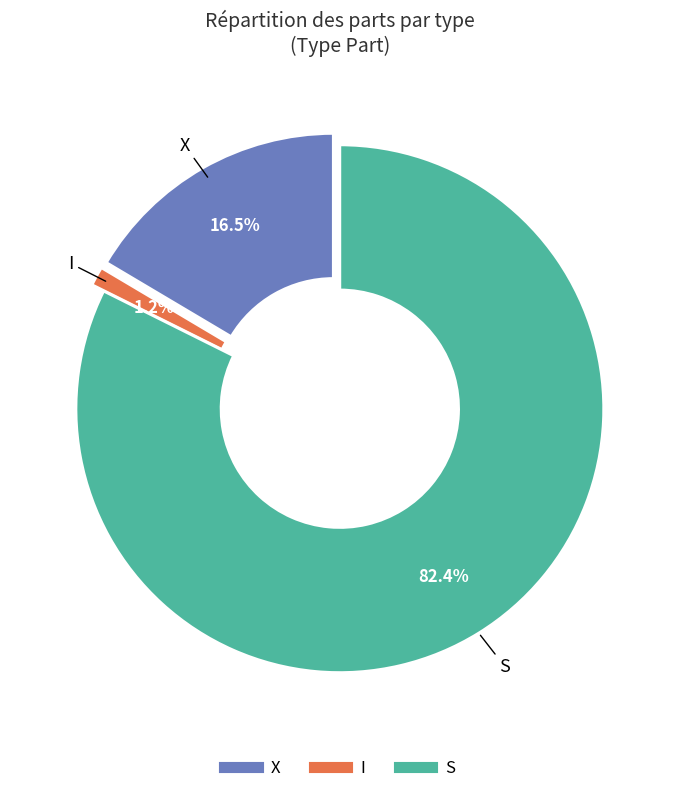

Approximately how many times larger is the value at S compared to X?

5.0